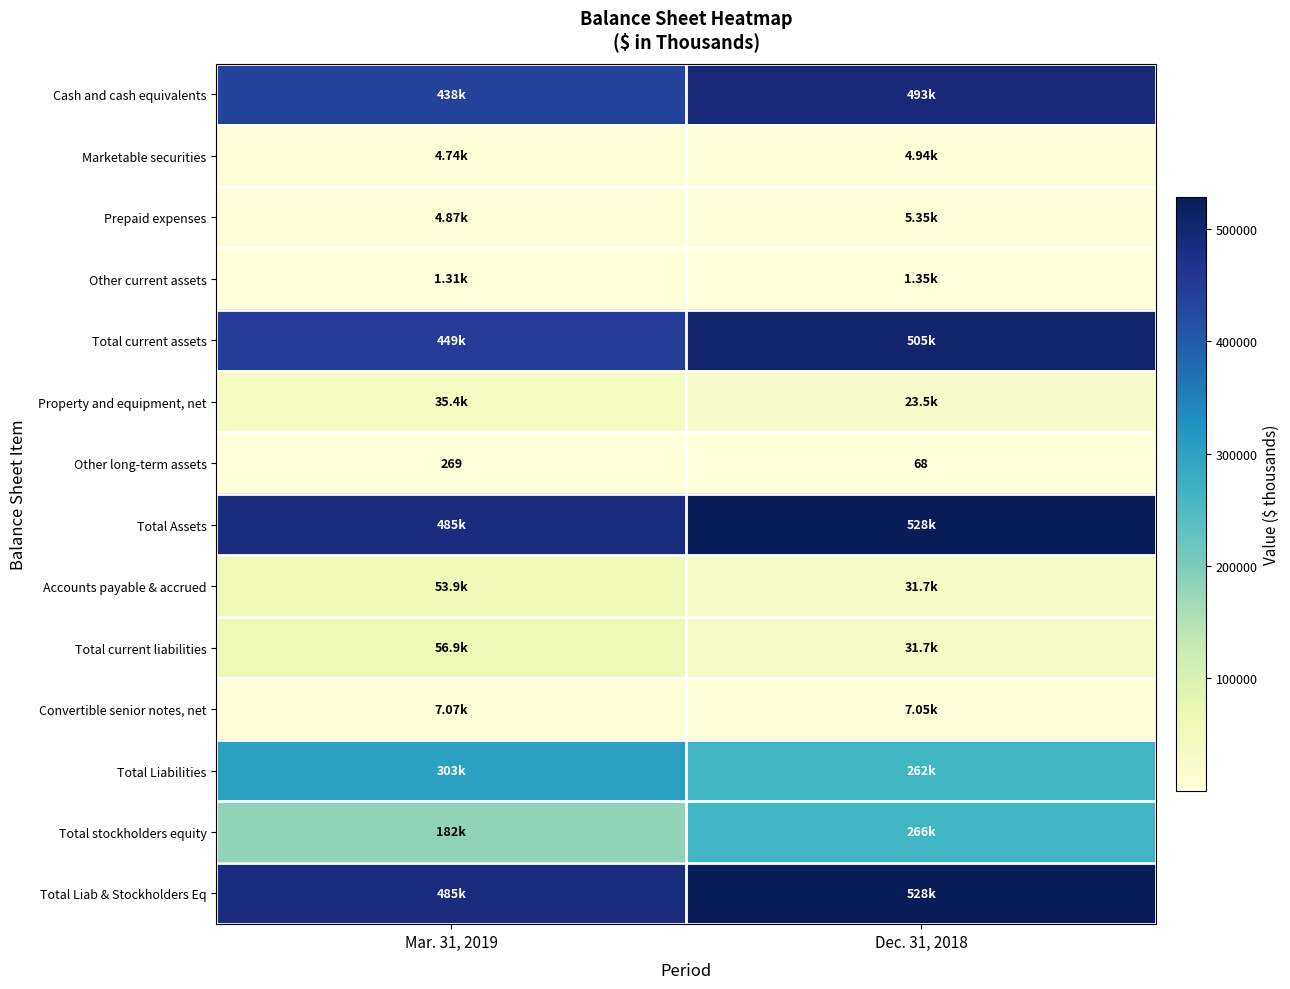

What is the spread (max minus min) of values at Mar. 31, 2019?

484305